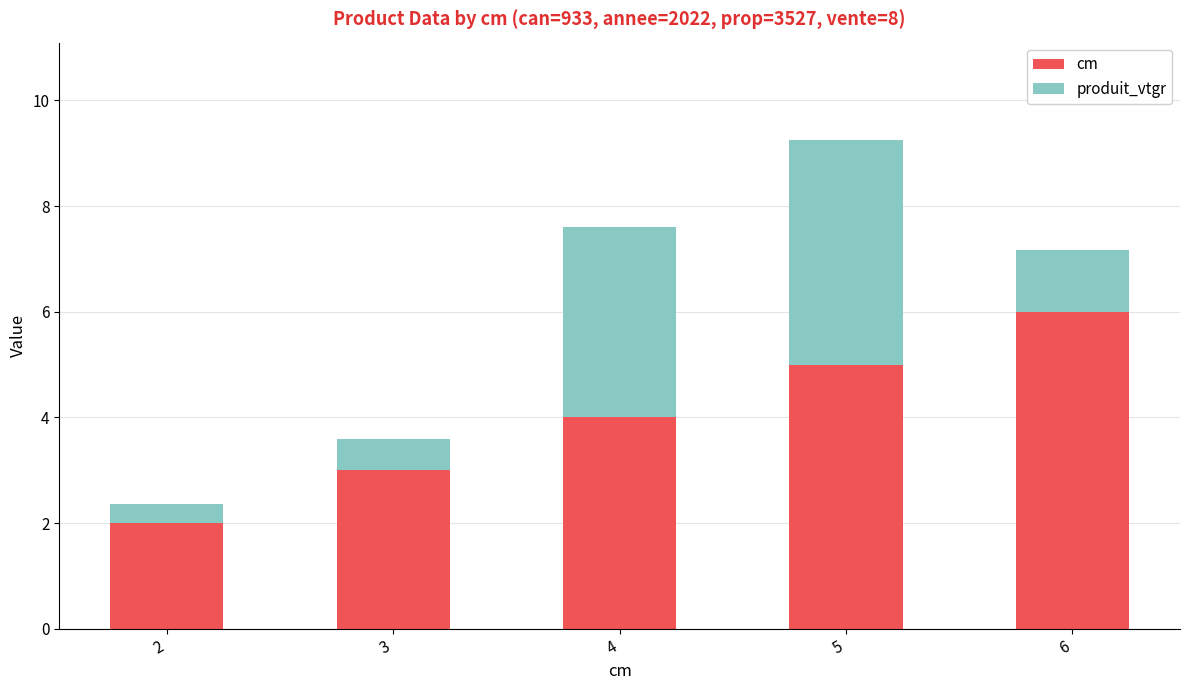

How many data points in cm are less than 4?

2